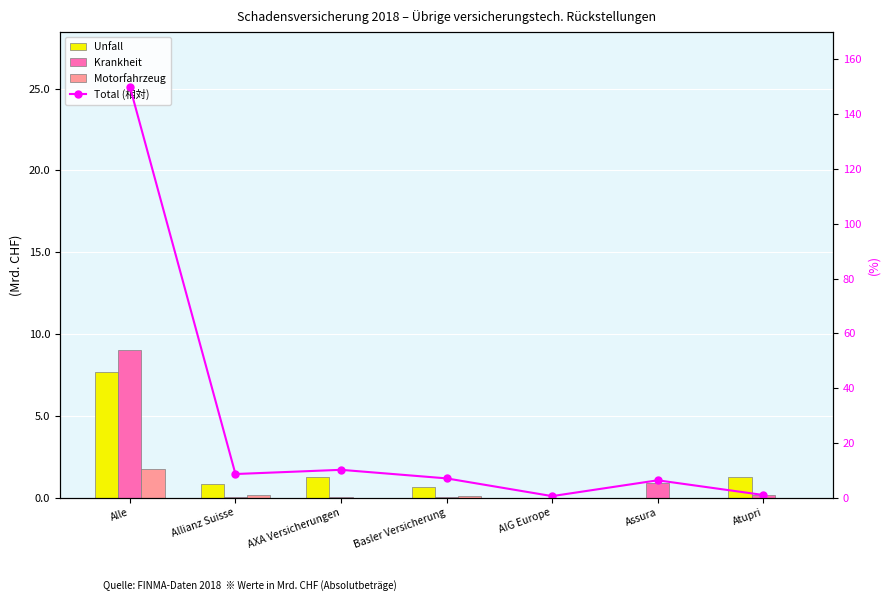

Reading left to right, list all the values displayed in this chart.

Unfall: Alle=7.7	Allianz Suisse=0.8	AXA Versicherungen=1.3	Basler Versicherung=0.6	AIG Europe=0.0	Assura=0.0	Atupri=1.3
Krankheit: Alle=9.0	Allianz Suisse=0.0	AXA Versicherungen=0.1	Basler Versicherung=0.1	AIG Europe=0.0	Assura=0.9	Atupri=0.2
Motorfahrzeug: Alle=1.7	Allianz Suisse=0.2	AXA Versicherungen=0.0	Basler Versicherung=0.1	AIG Europe=0.0	Assura=0.0	Atupri=0.0
Total (相対): Alle=150.0	Allianz Suisse=8.6	AXA Versicherungen=10.2	Basler Versicherung=7.0	AIG Europe=0.6	Assura=6.3	Atupri=1.0